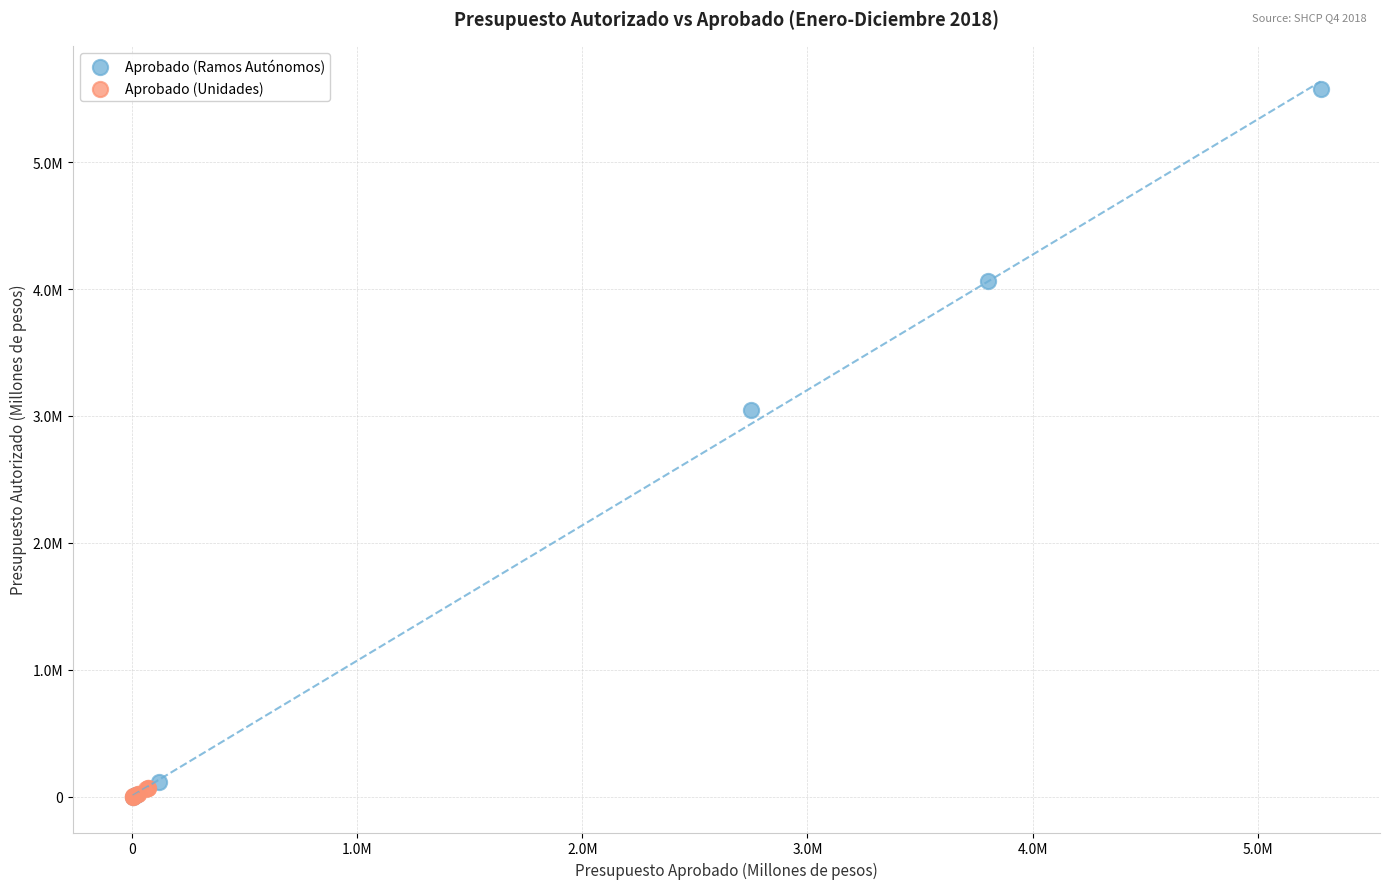

What are all the series names shown in the legend?

Aprobado (Ramos Autónomos), Aprobado (Unidades)